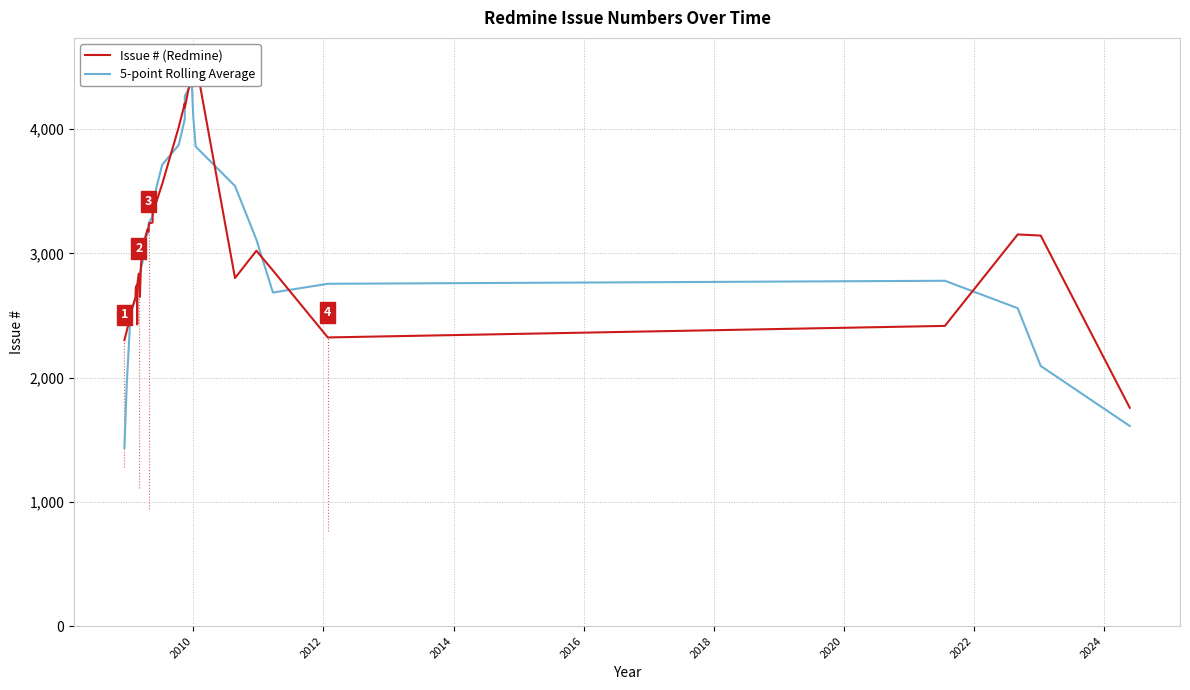

What is the maximum value shown in the chart?

4545.0